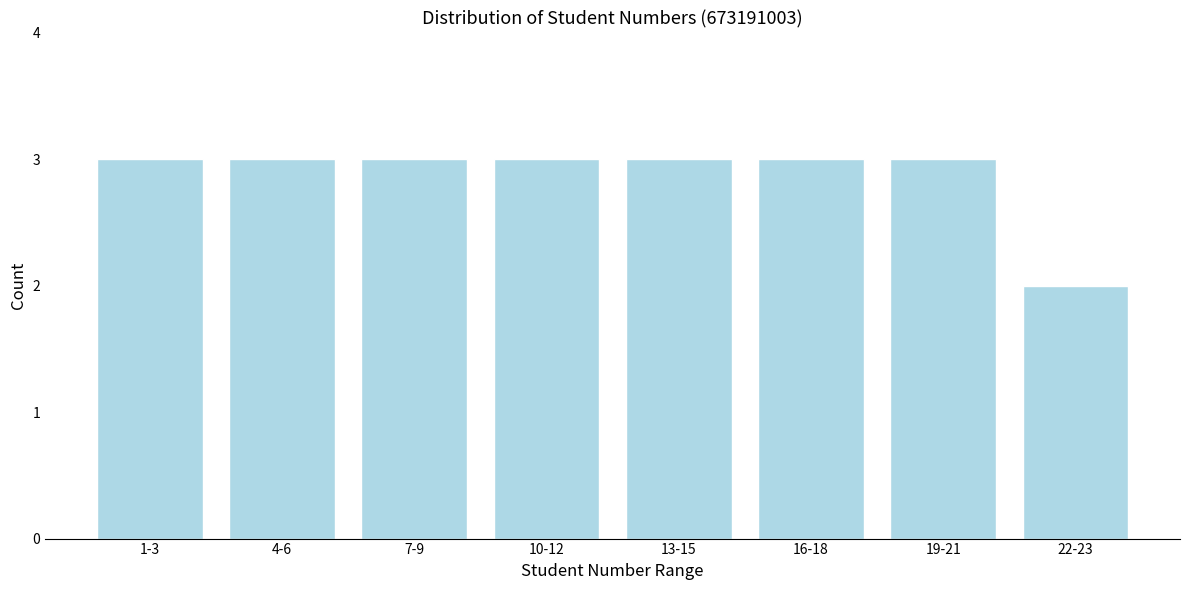

Reading left to right, extract all data points from this chart.

1-3=3	4-6=3	7-9=3	10-12=3	13-15=3	16-18=3	19-21=3	22-23=2